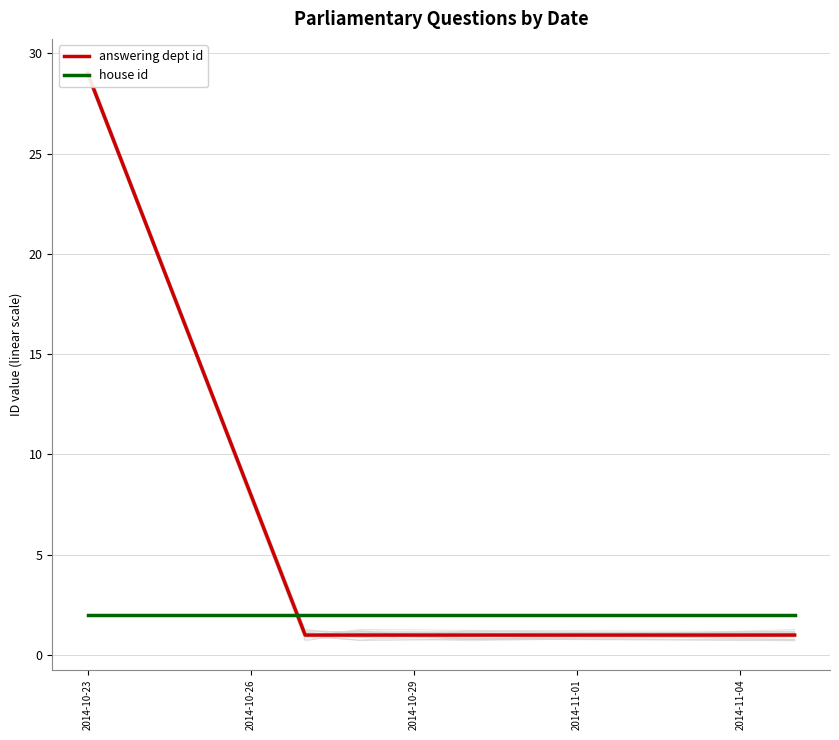

What is the average value of the house id series?

2